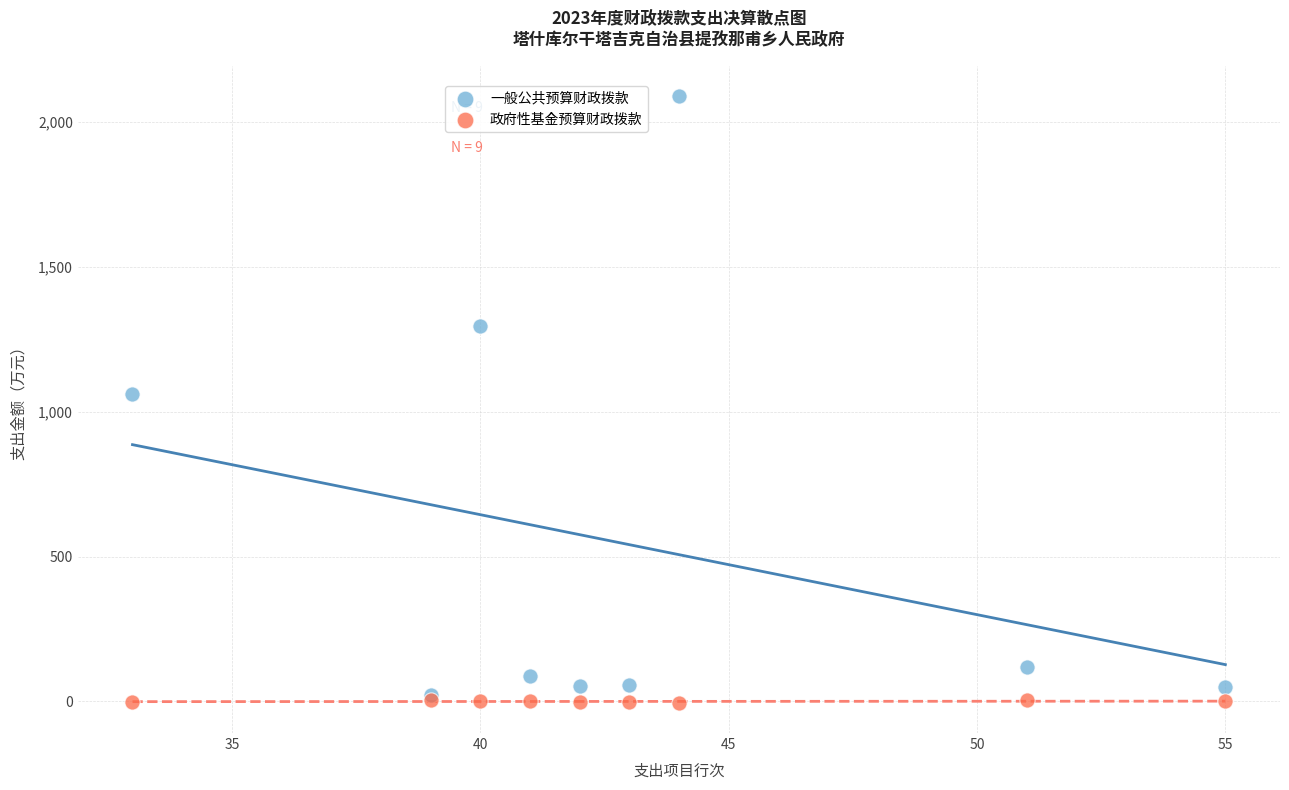

What are all the series names shown in the legend?

一般公共预算财政拨款, 政府性基金预算财政拨款